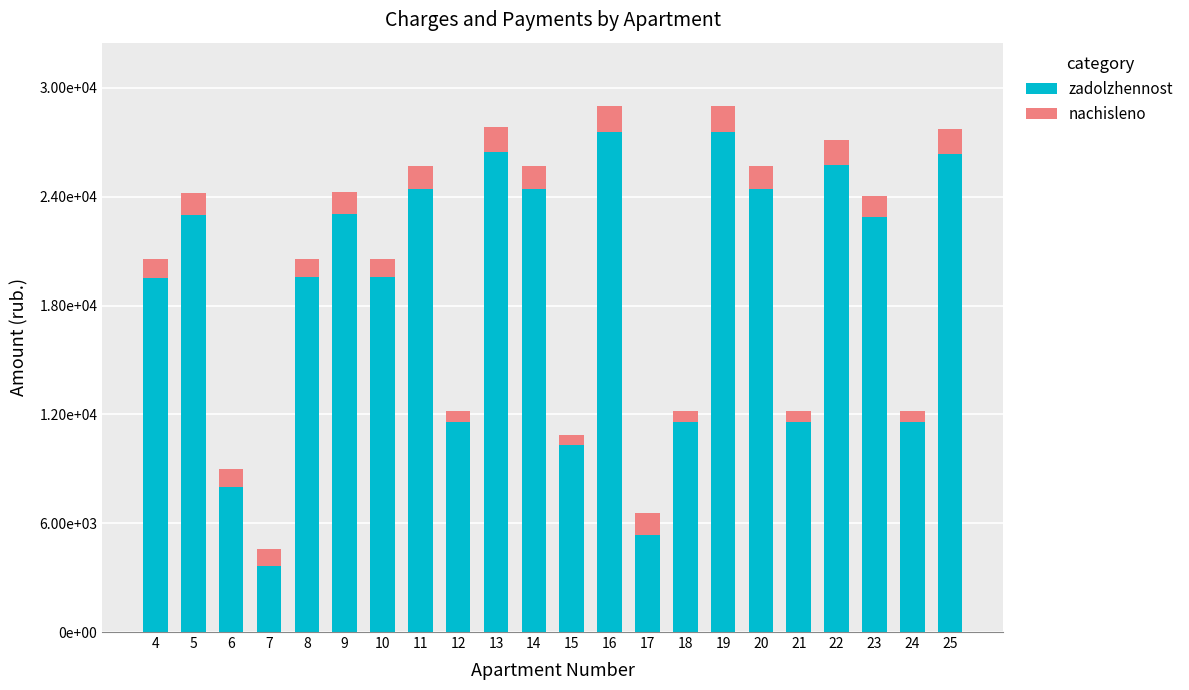

Does the chart contain any negative values?

No